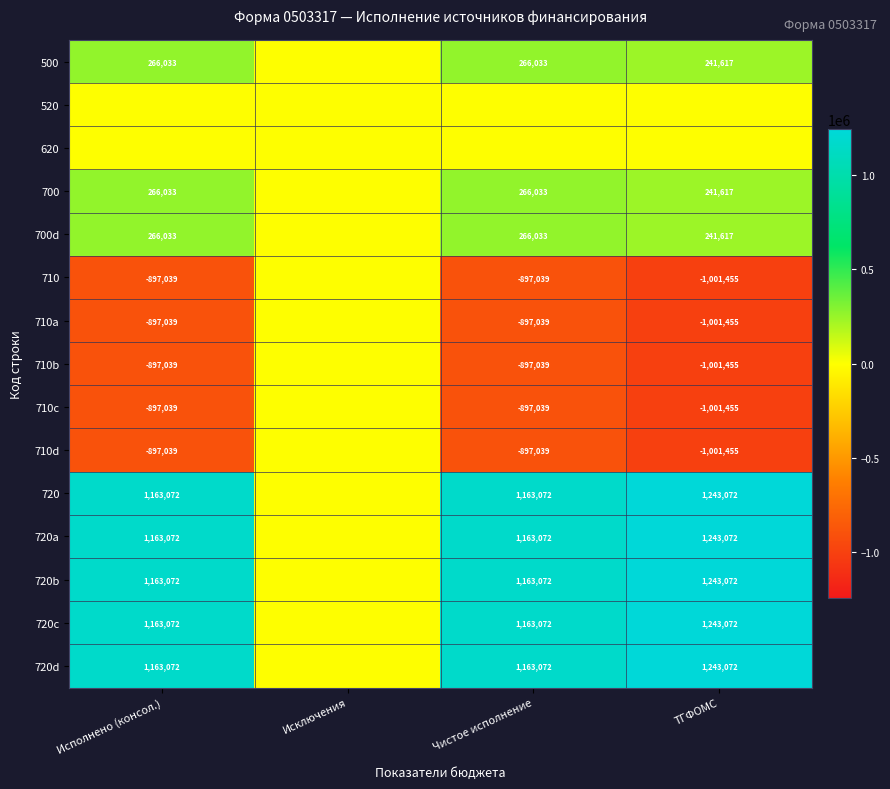

Count the number of data series in this chart.

15